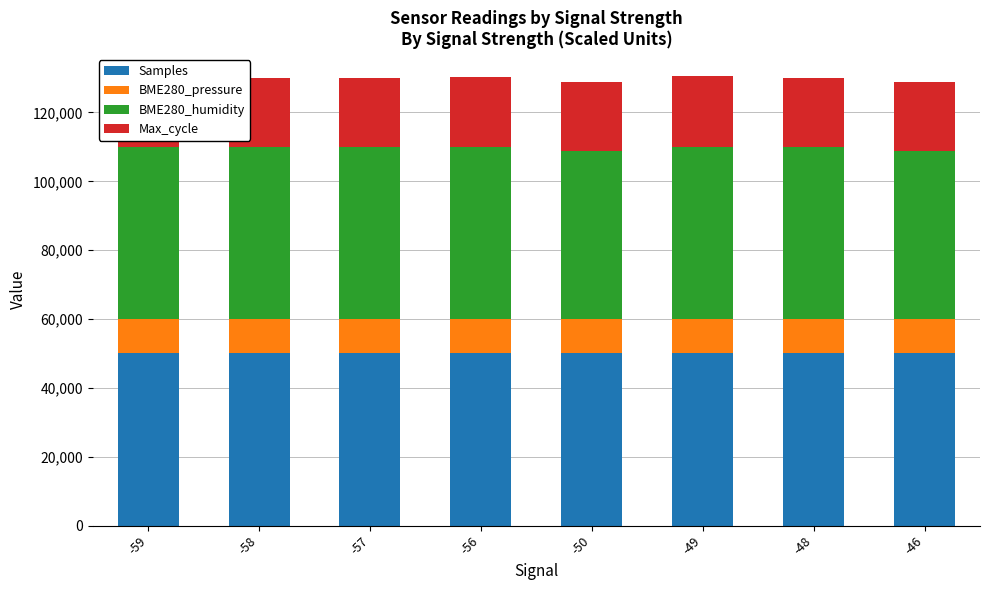

Are the bars horizontal?

No